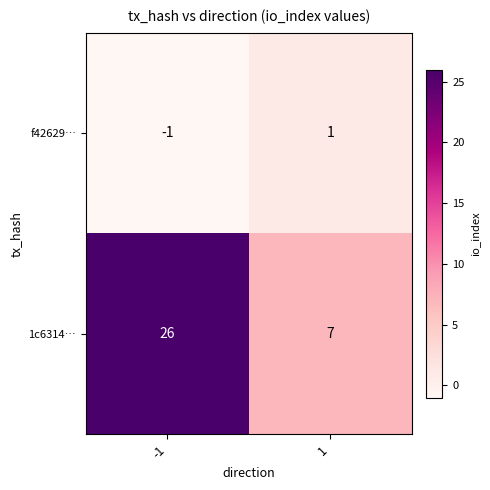

Rank the categories by 1c6314… value from highest to lowest.

-1, 1